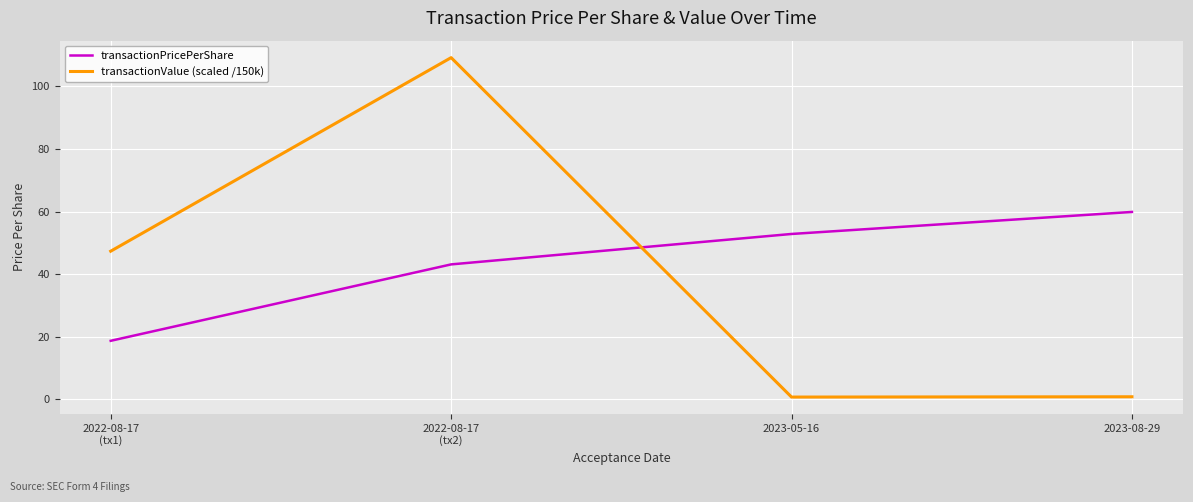

What is the average value of the transactionValue (scaled /150k) series?

39.5